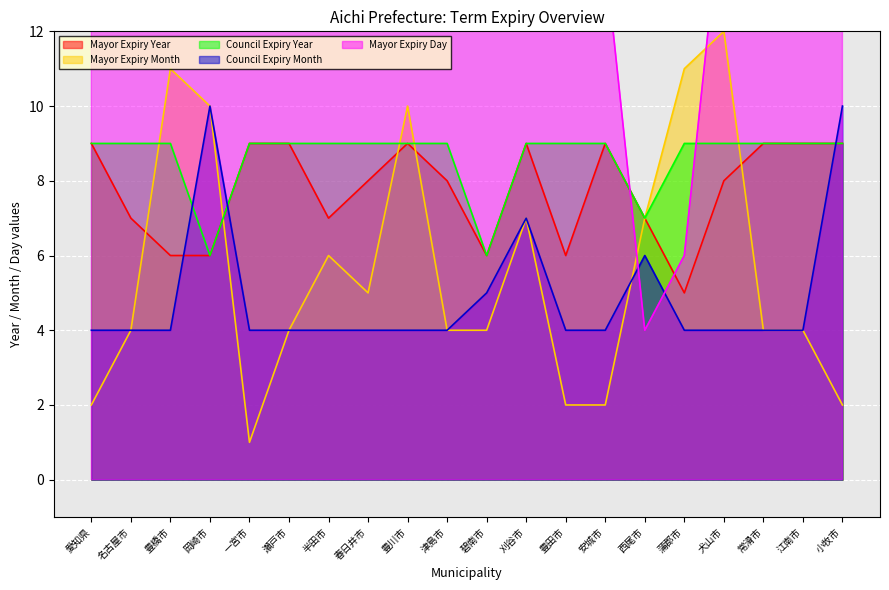

How many Council Expiry Year values are between 9 and 10?

17